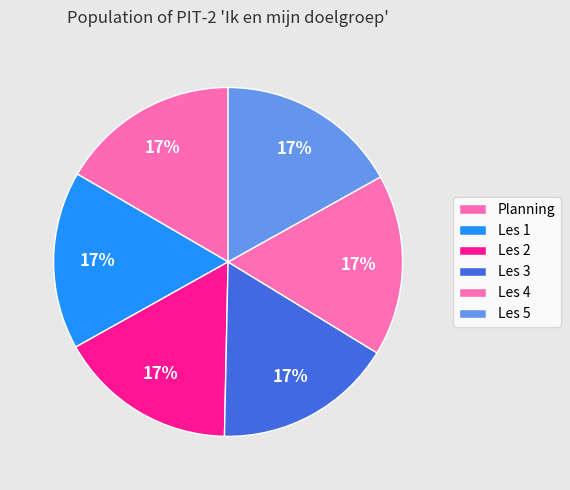

How many segments does this pie chart have?

6